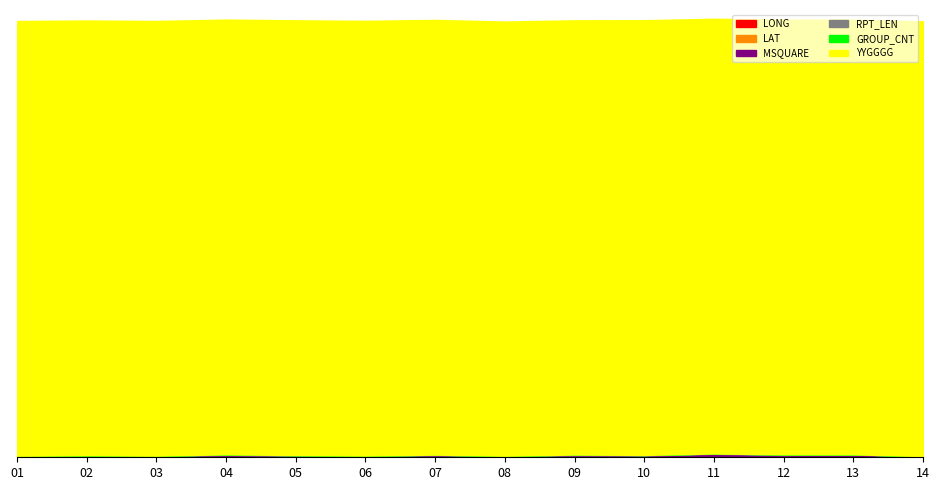

At how many categories does at least one series exceed 64643?

14